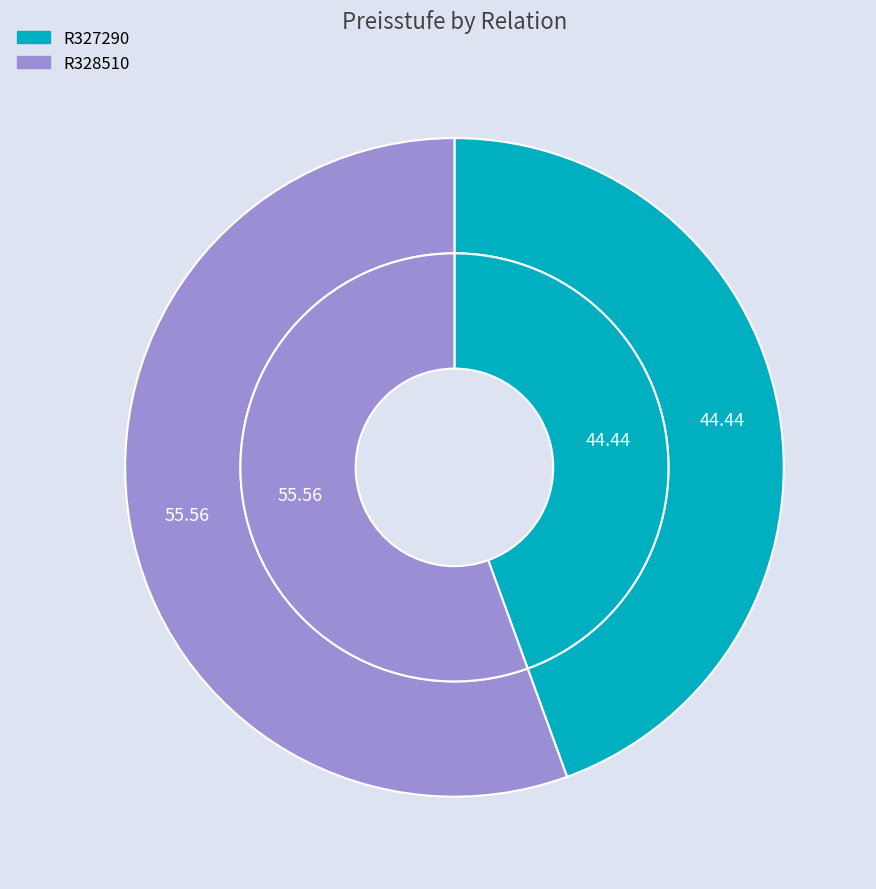

To the nearest percent, what is the average slice percentage?

50%